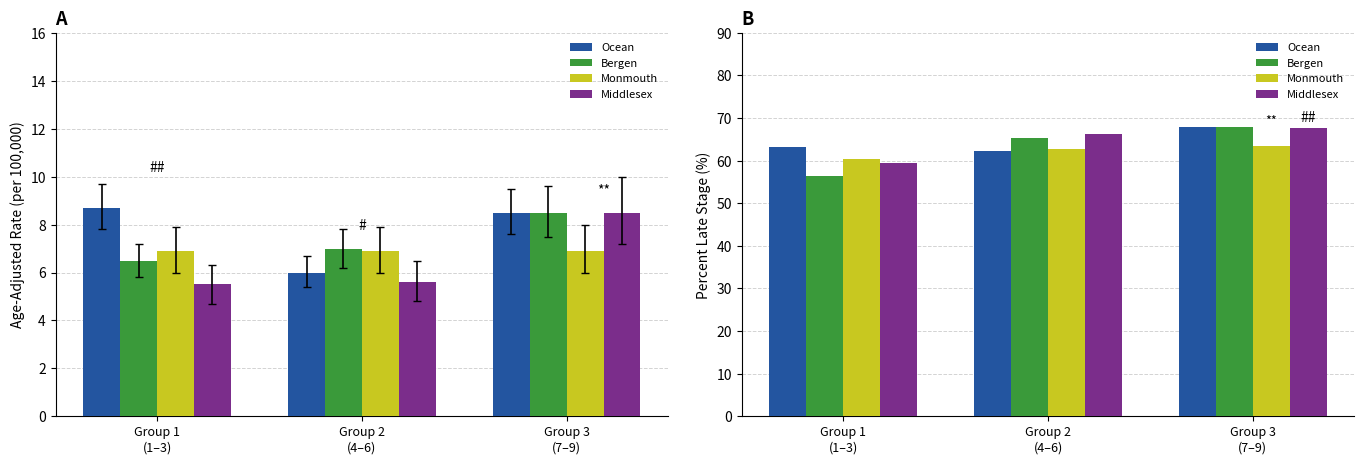

At Group 1
(1–3), list the series in order from smallest to largest.

Bergen, Middlesex, Monmouth, Ocean